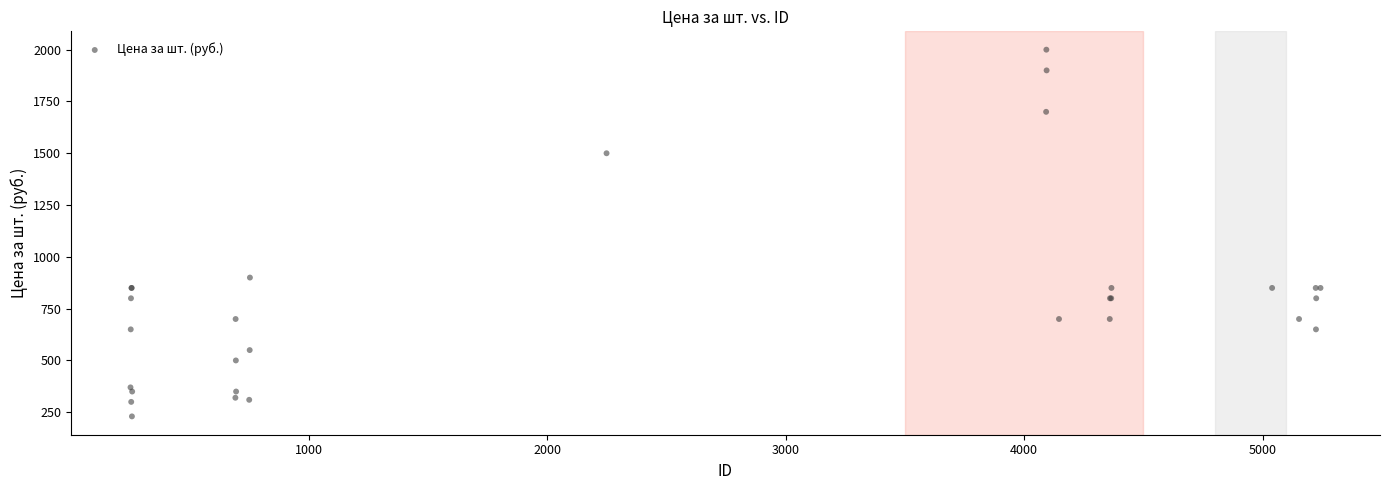

What Y value in the scatter plot is closest to 1115?

900